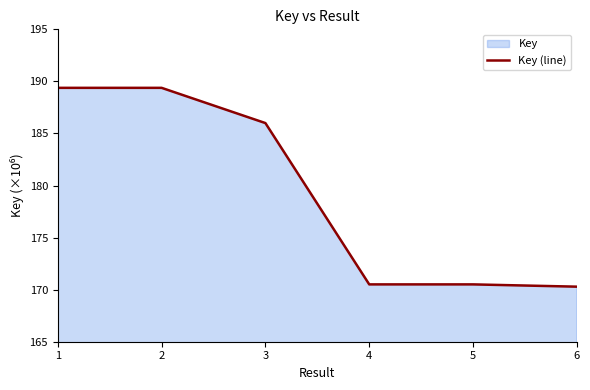

Rank the categories by value from lowest to highest.

6, 4, 5, 3, 1, 2